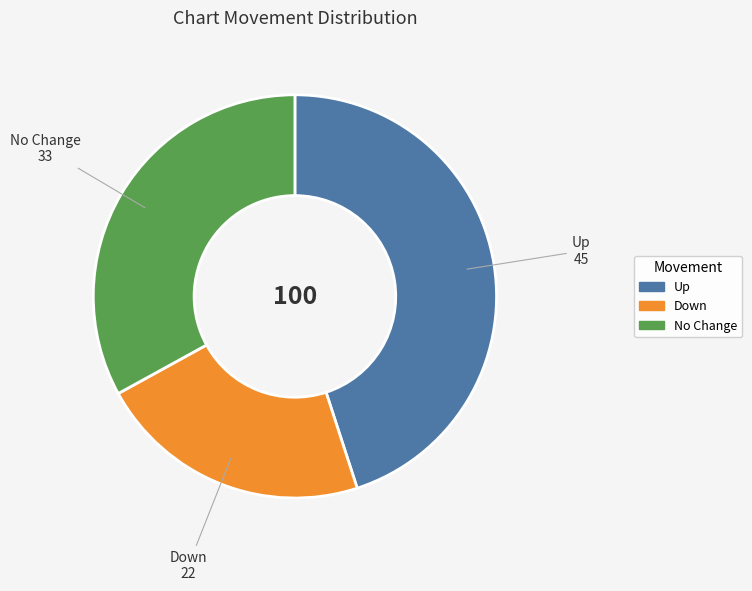

Is there any slice that represents more than half of the pie?

No